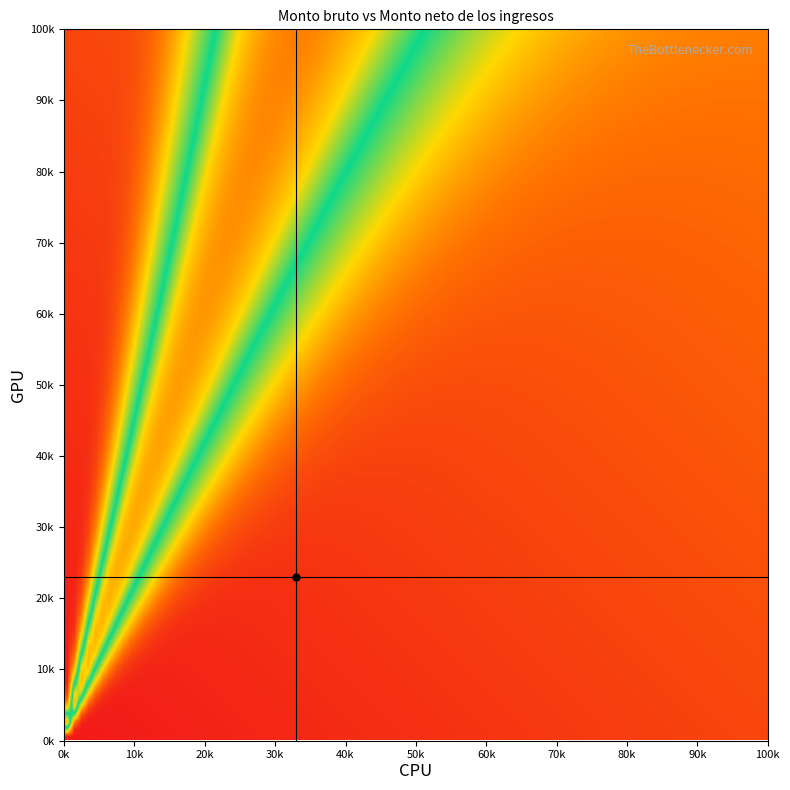

How many data points does each series have?

15